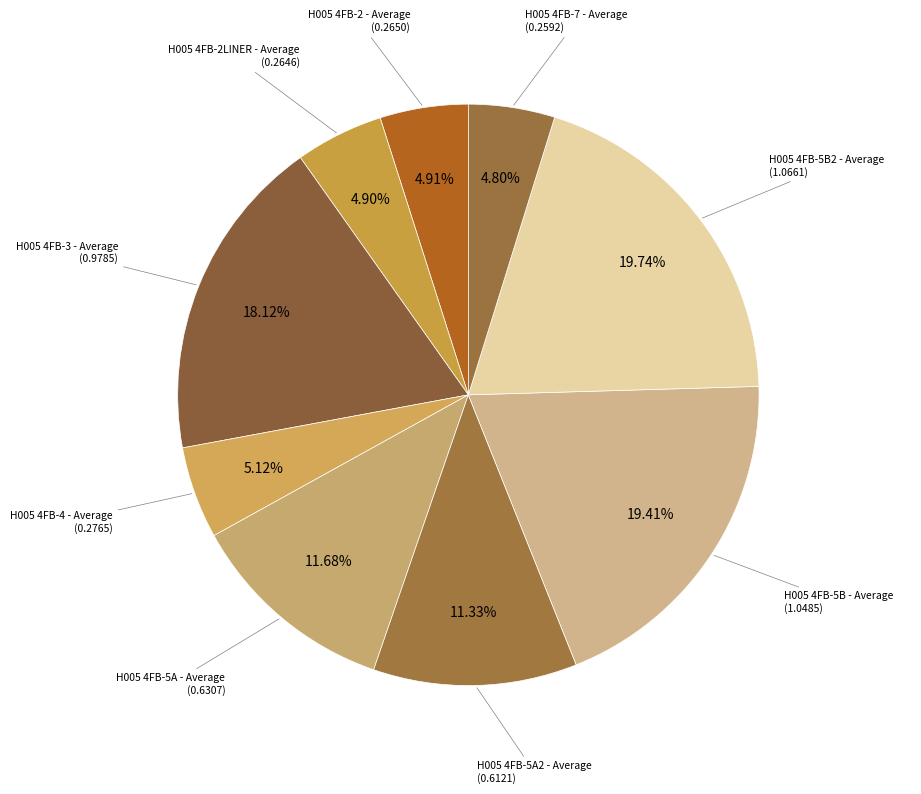

Is there any slice that represents more than half of the pie?

No